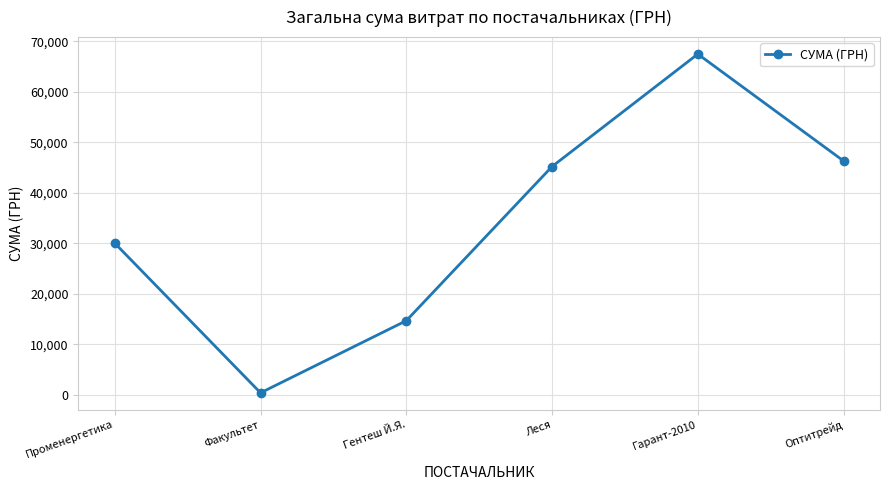

Rank the categories by value from lowest to highest.

Факультет, Гентеш Й.Я., Променергетика, Леся, Оптитрейд, Гарант-2010